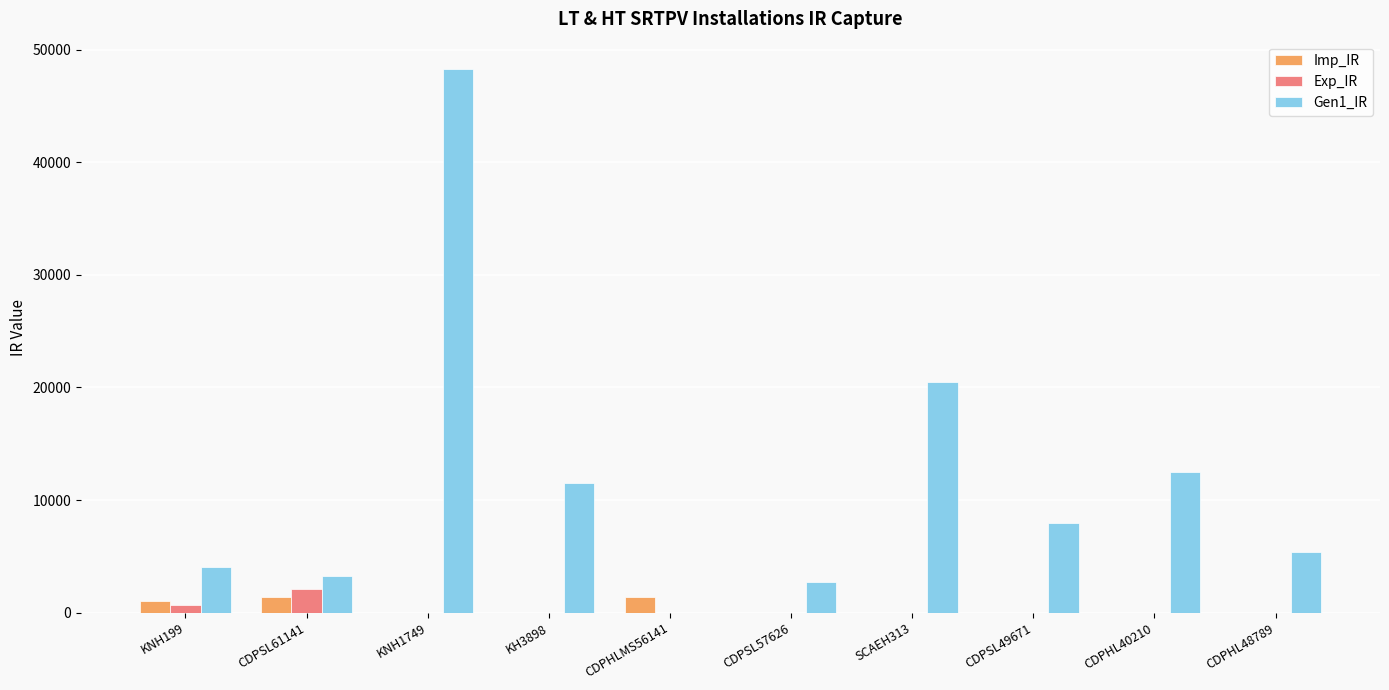

How many distinct data groups are displayed?

3